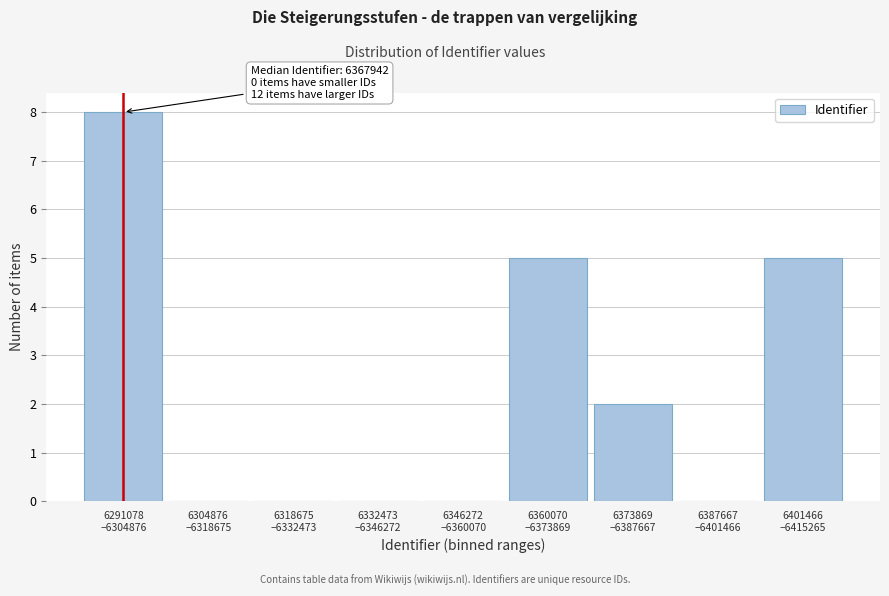

What is the sum of all values?

20